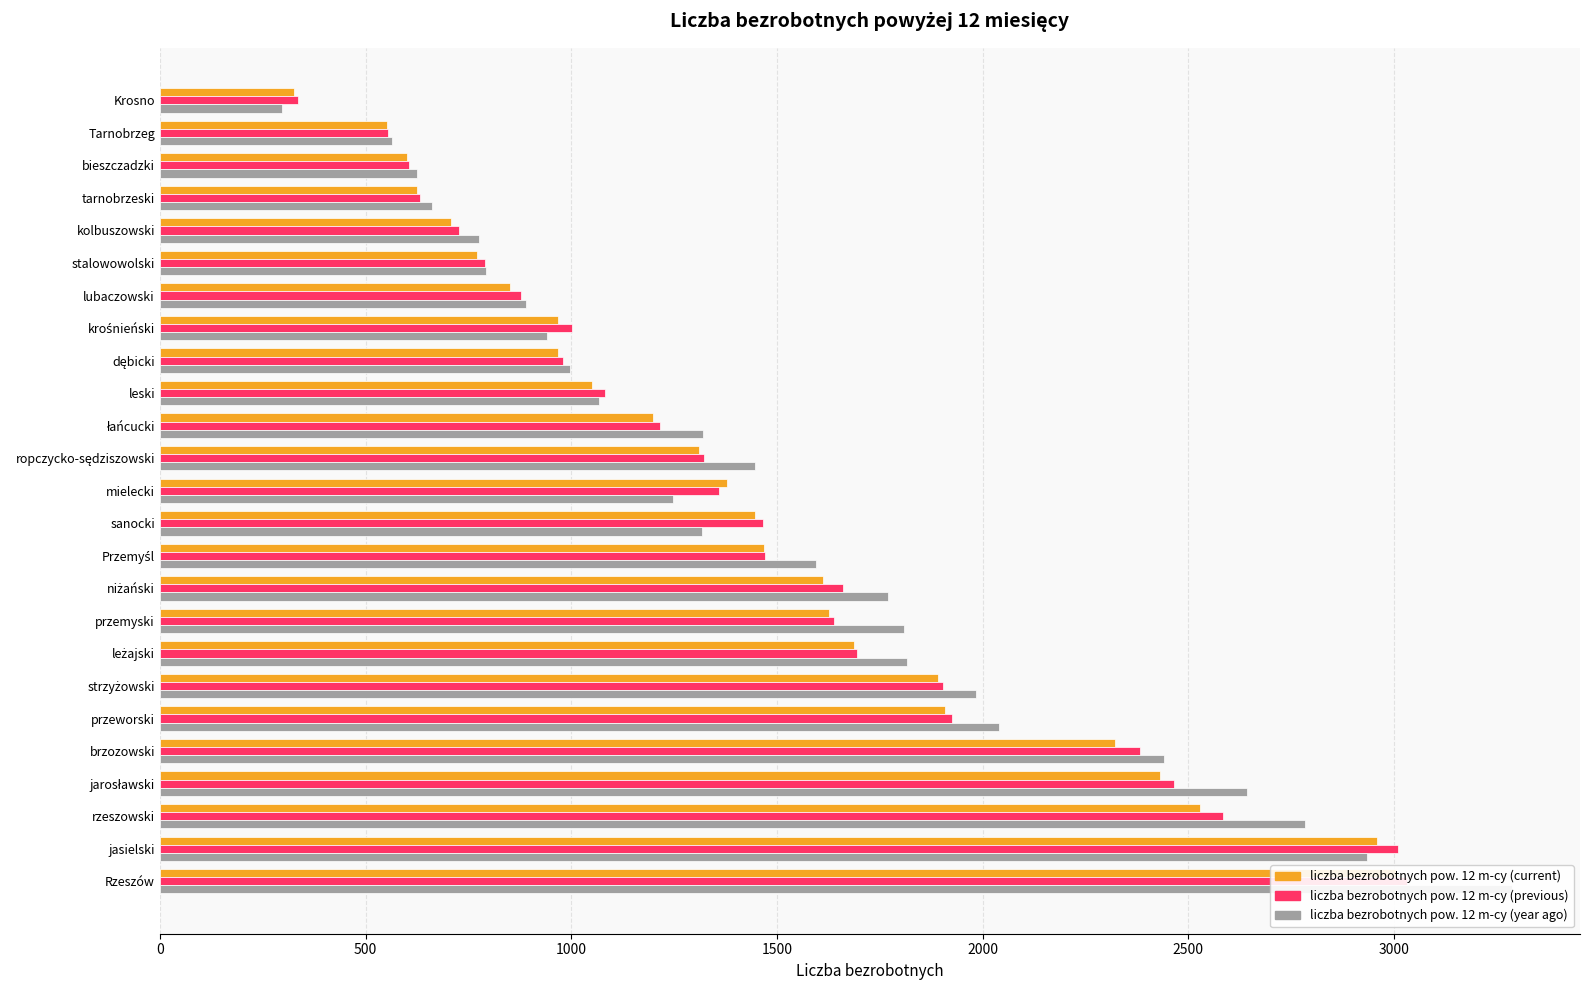

How many data points in liczba bezrobotnych pow. 12 m-cy (year ago) are above 1320?

12